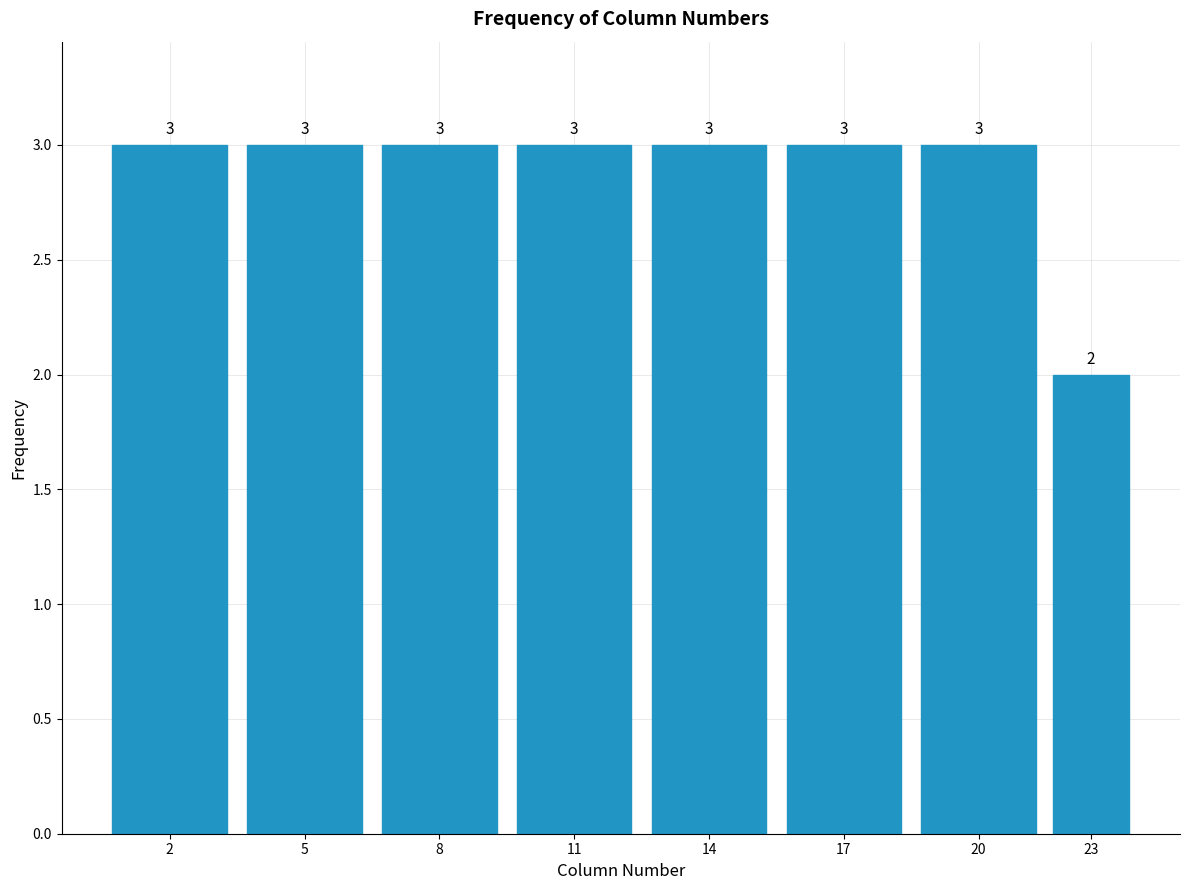

Reading left to right, what are all the values shown in this chart?

3	3	3	3	3	3	3	2